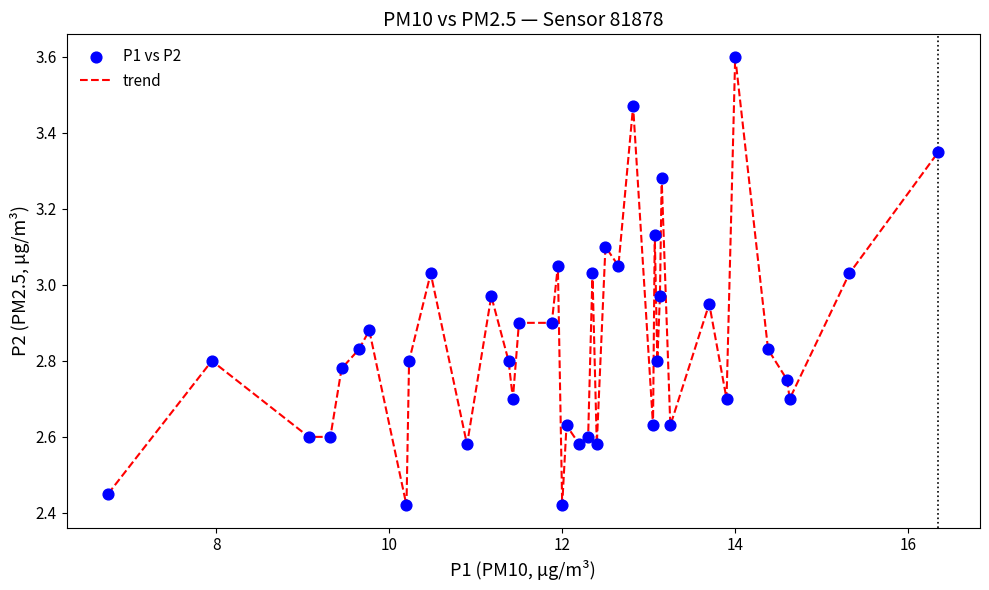

What is the difference between the maximum and minimum values?

1.2